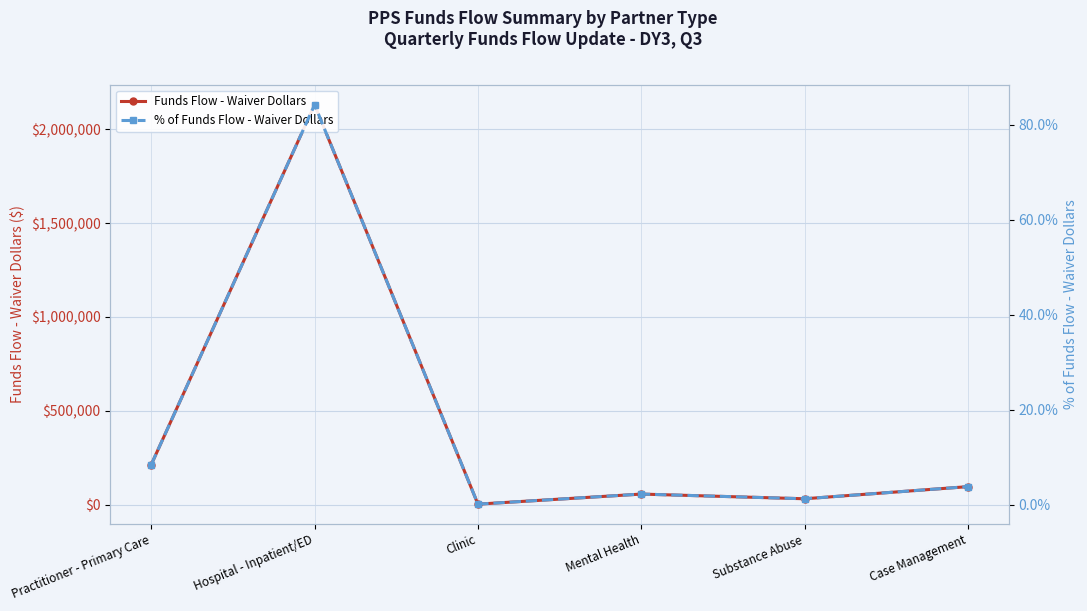

At how many categories does at least one series exceed 1901477?

1